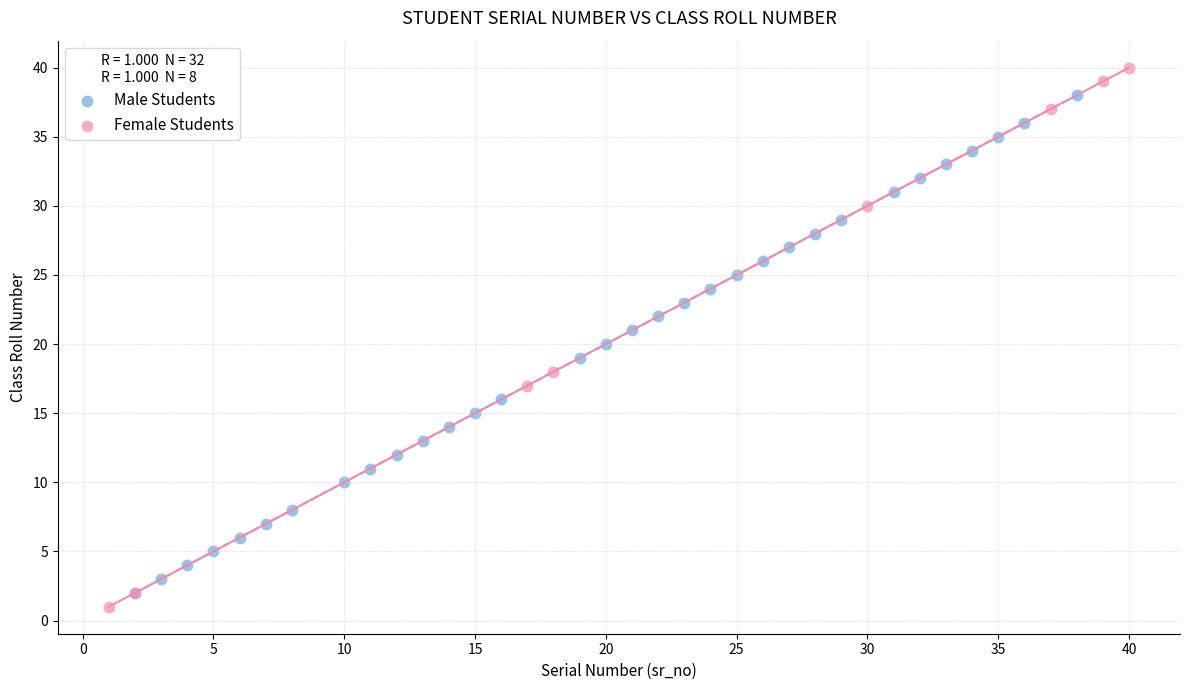

Which series reaches the maximum Y coordinate?

Female Students